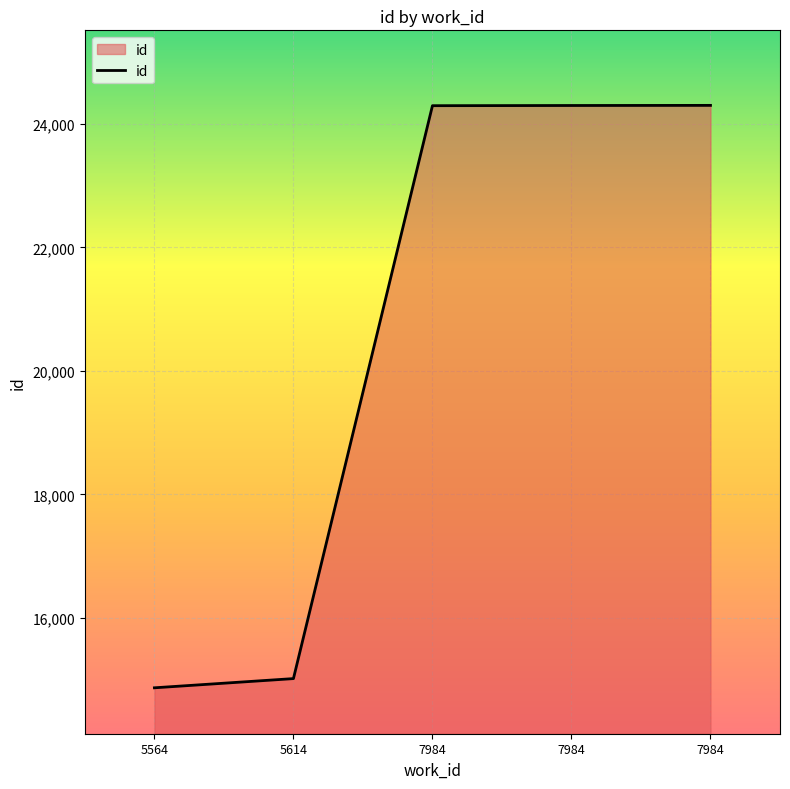

How many distinct data groups are displayed?

1